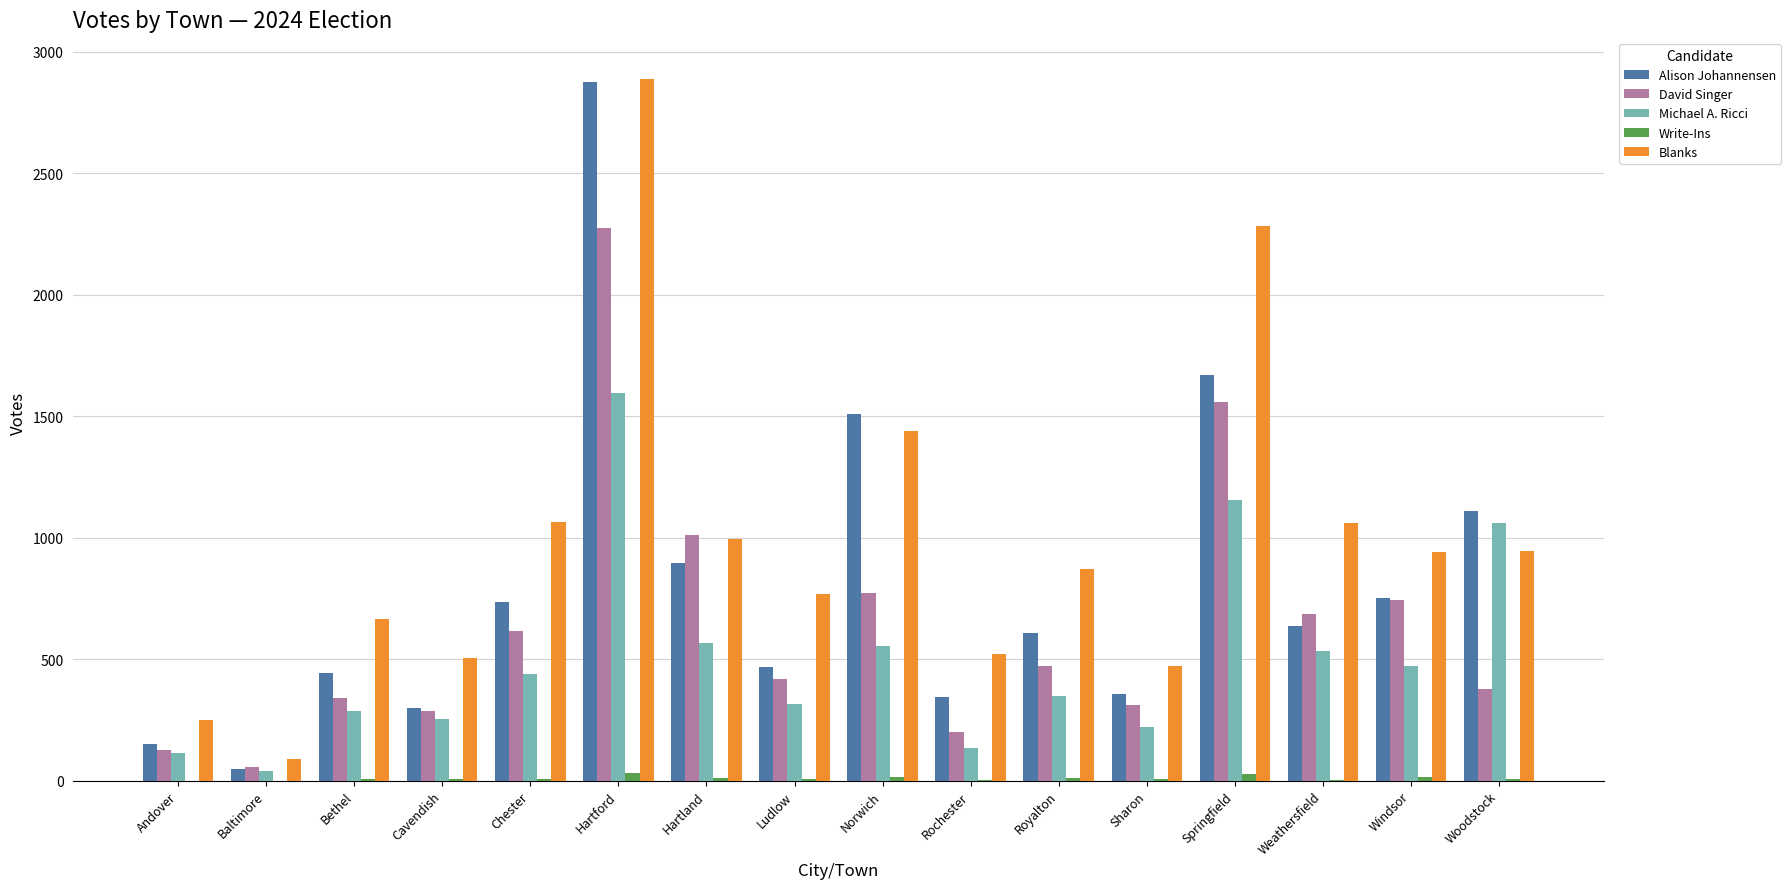

Which series has the largest range (max minus min)?

Alison Johannensen